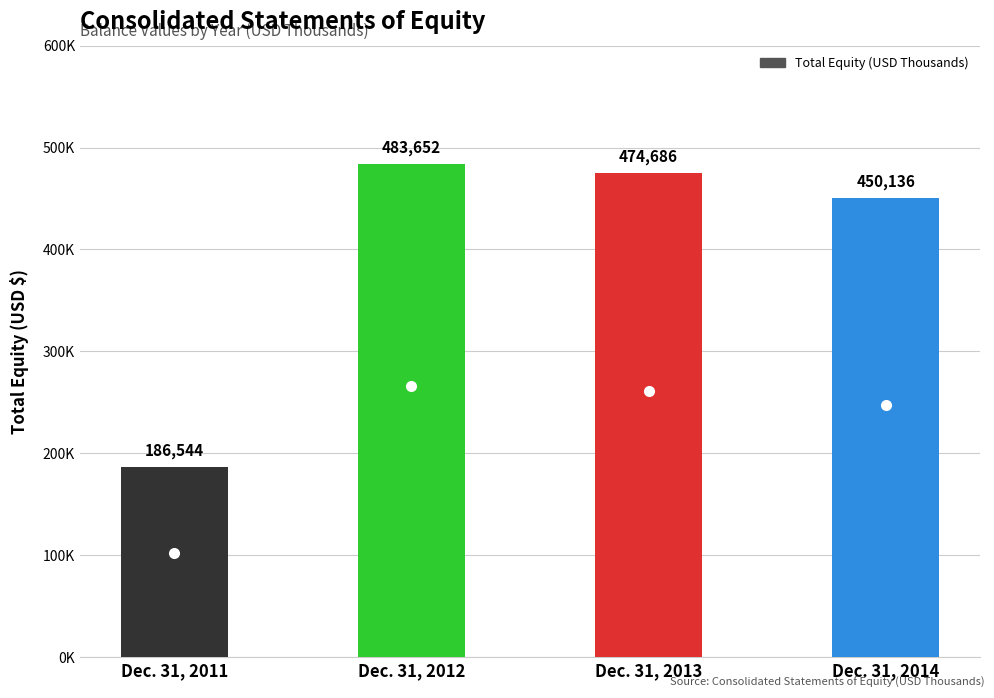

Approximately how many times larger is the value at Dec. 31, 2013 compared to Dec. 31, 2011?

2.5